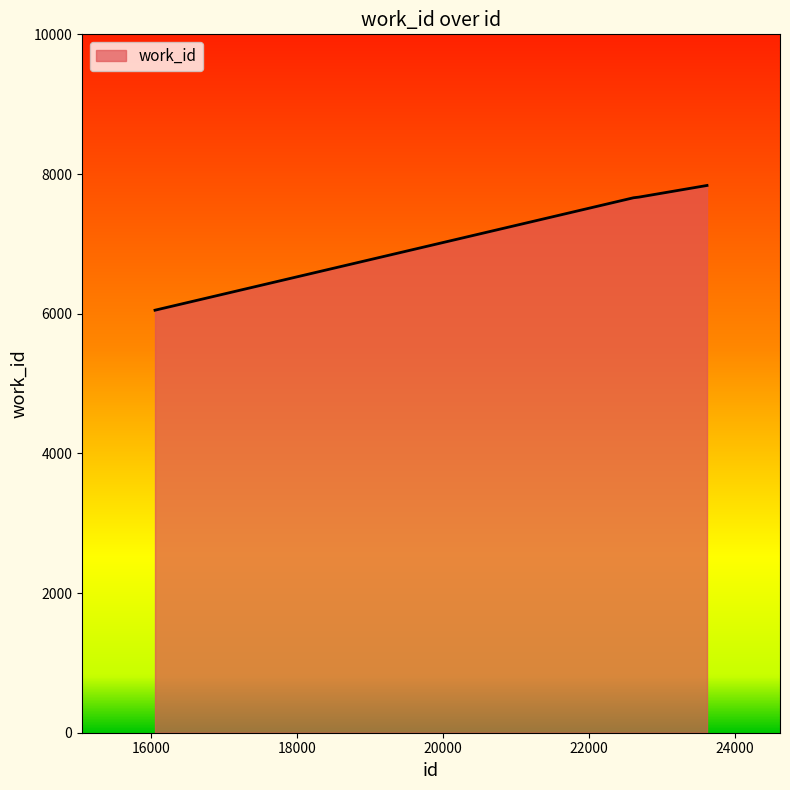

True or false: the data has more than 2 interior local peaks.

False